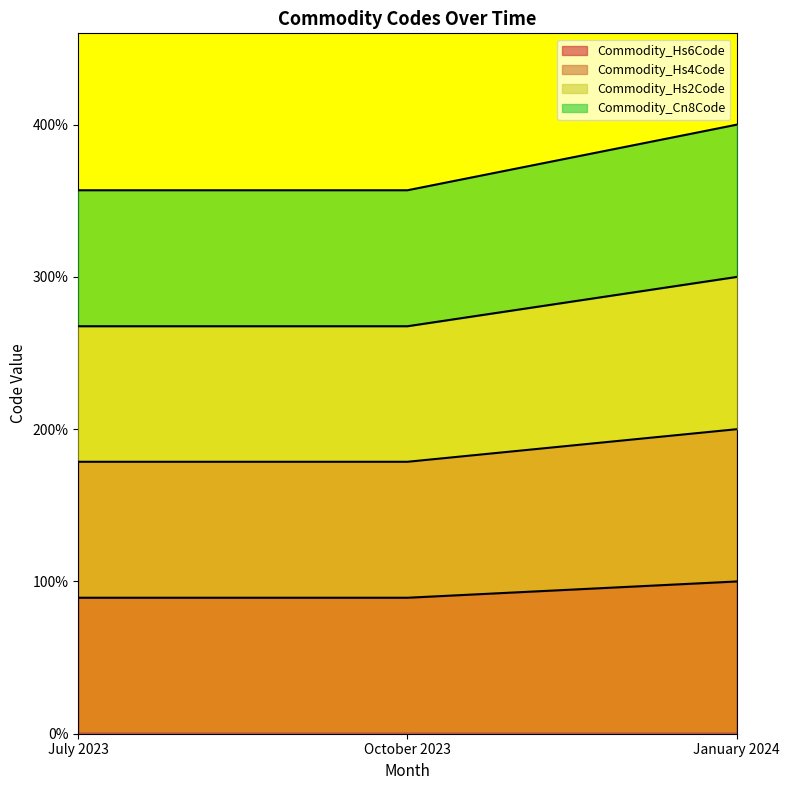

Which series has the widest spread of values?

Commodity_Cn8Code